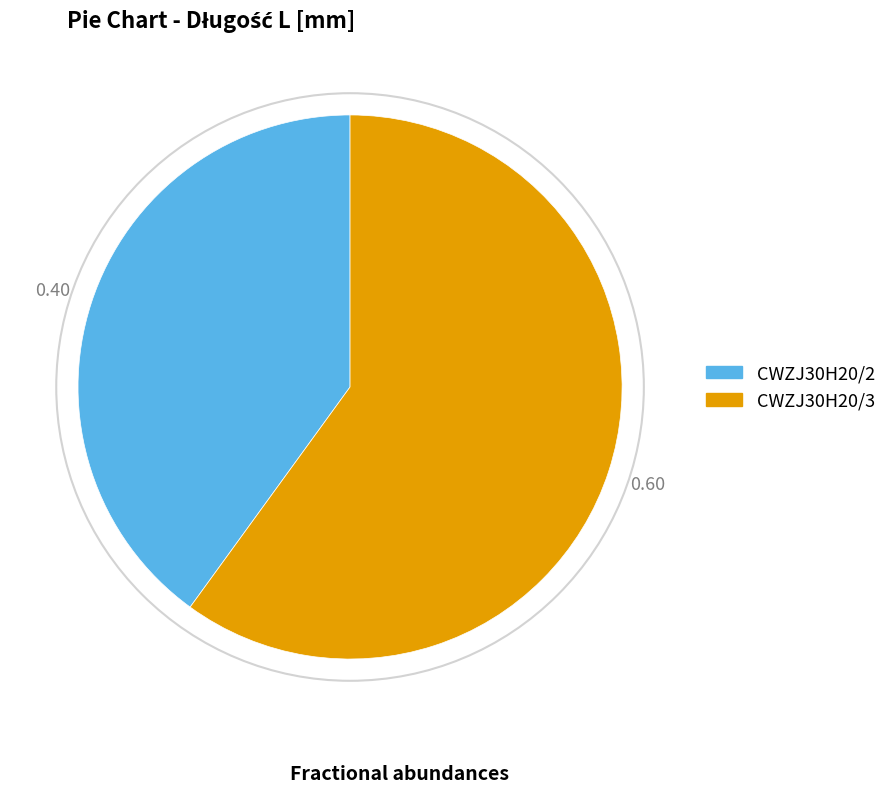

True or false: CWZJ30H20/2 accounts for 28% of the total.

False